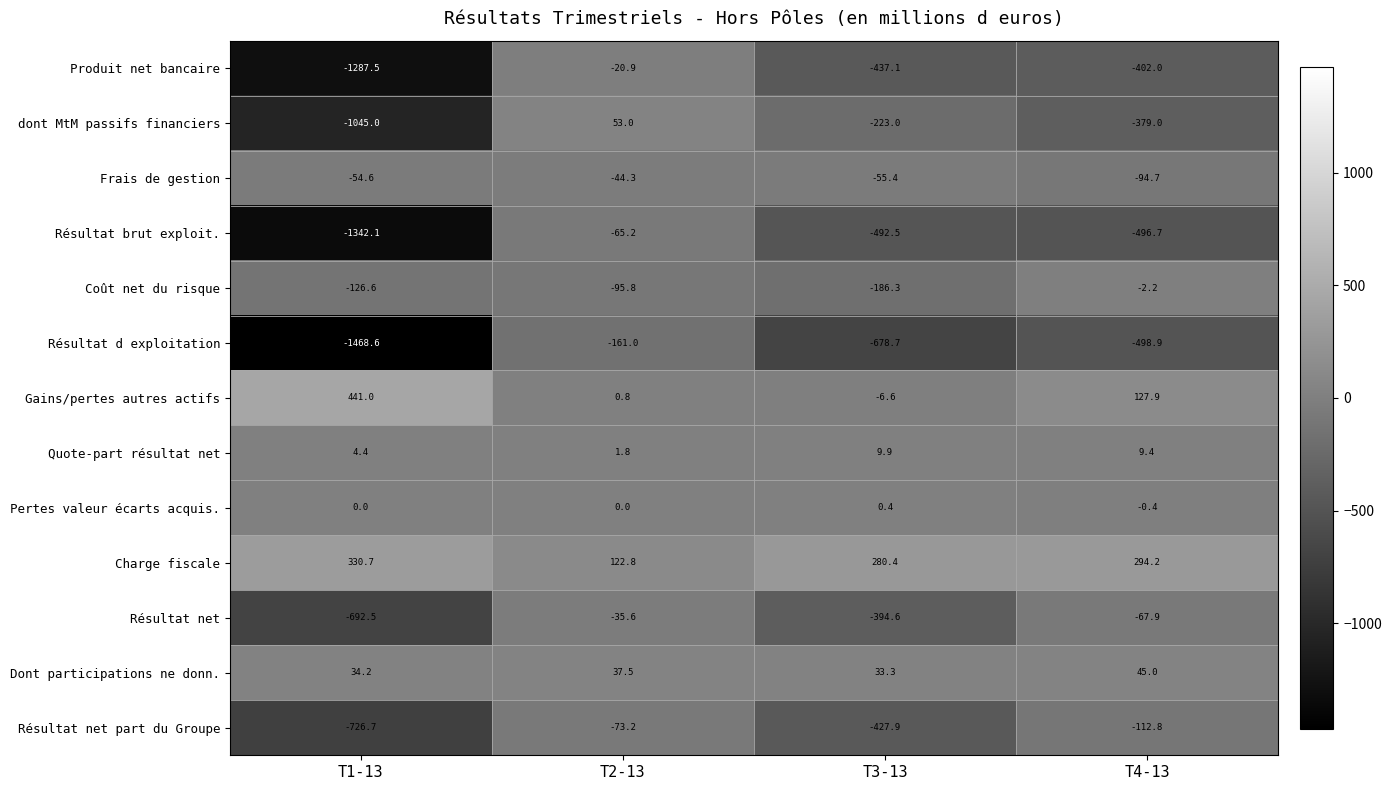

Count the number of categories in the chart.

4